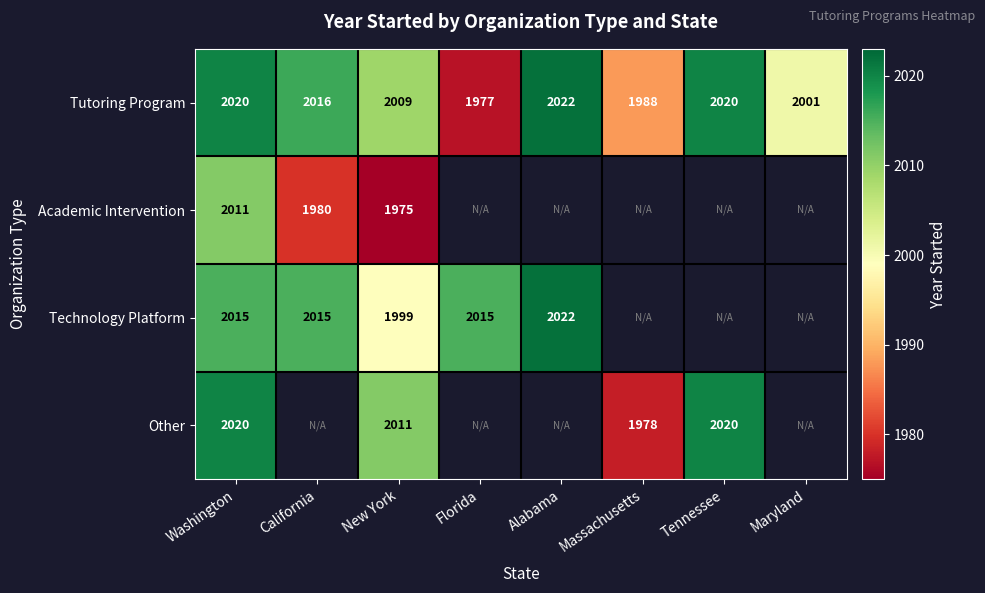

Is it true that Tutoring Program equals 1988 at Massachusetts?

True